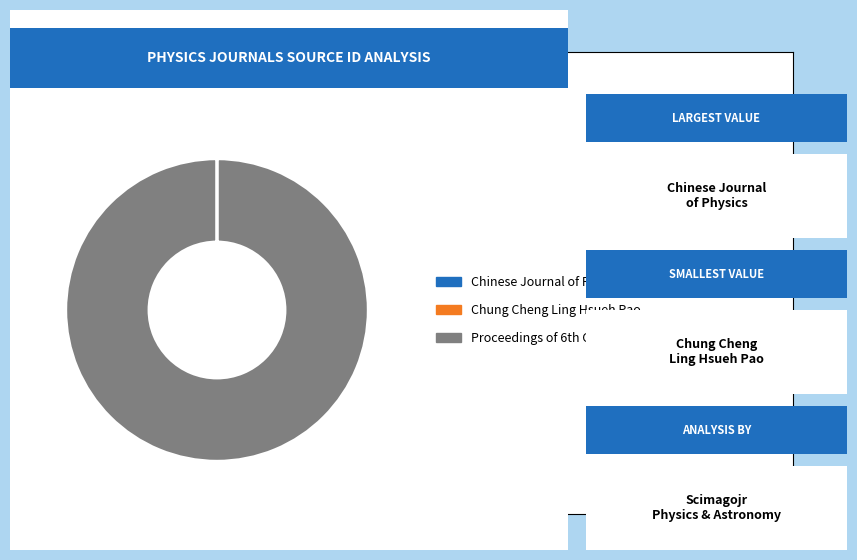

Is there a majority slice in this chart?

Yes